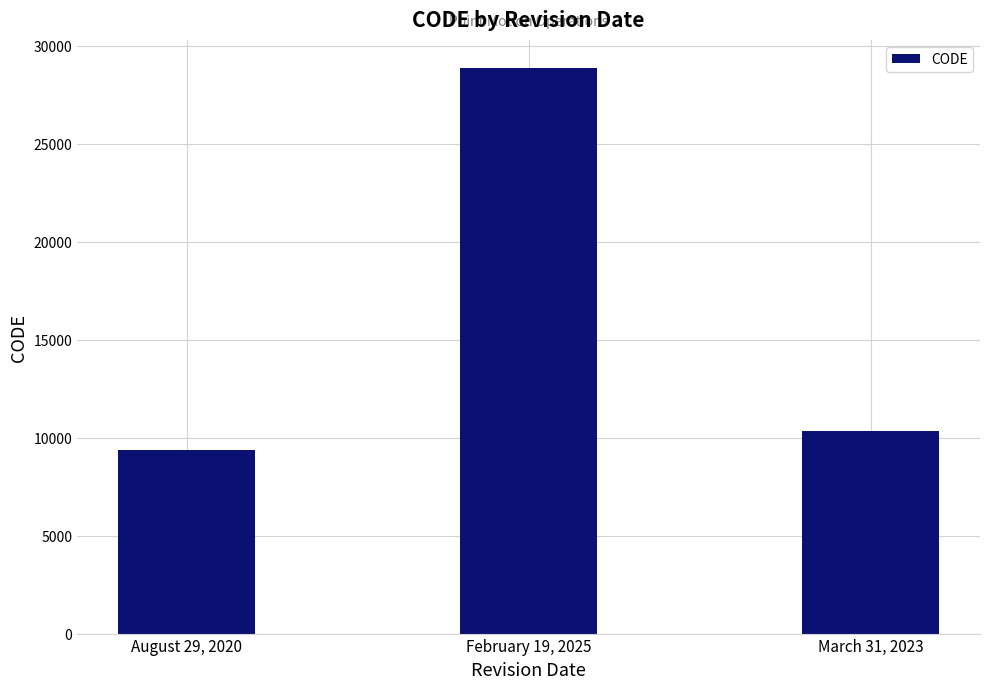

What is the sum of all values?

48564